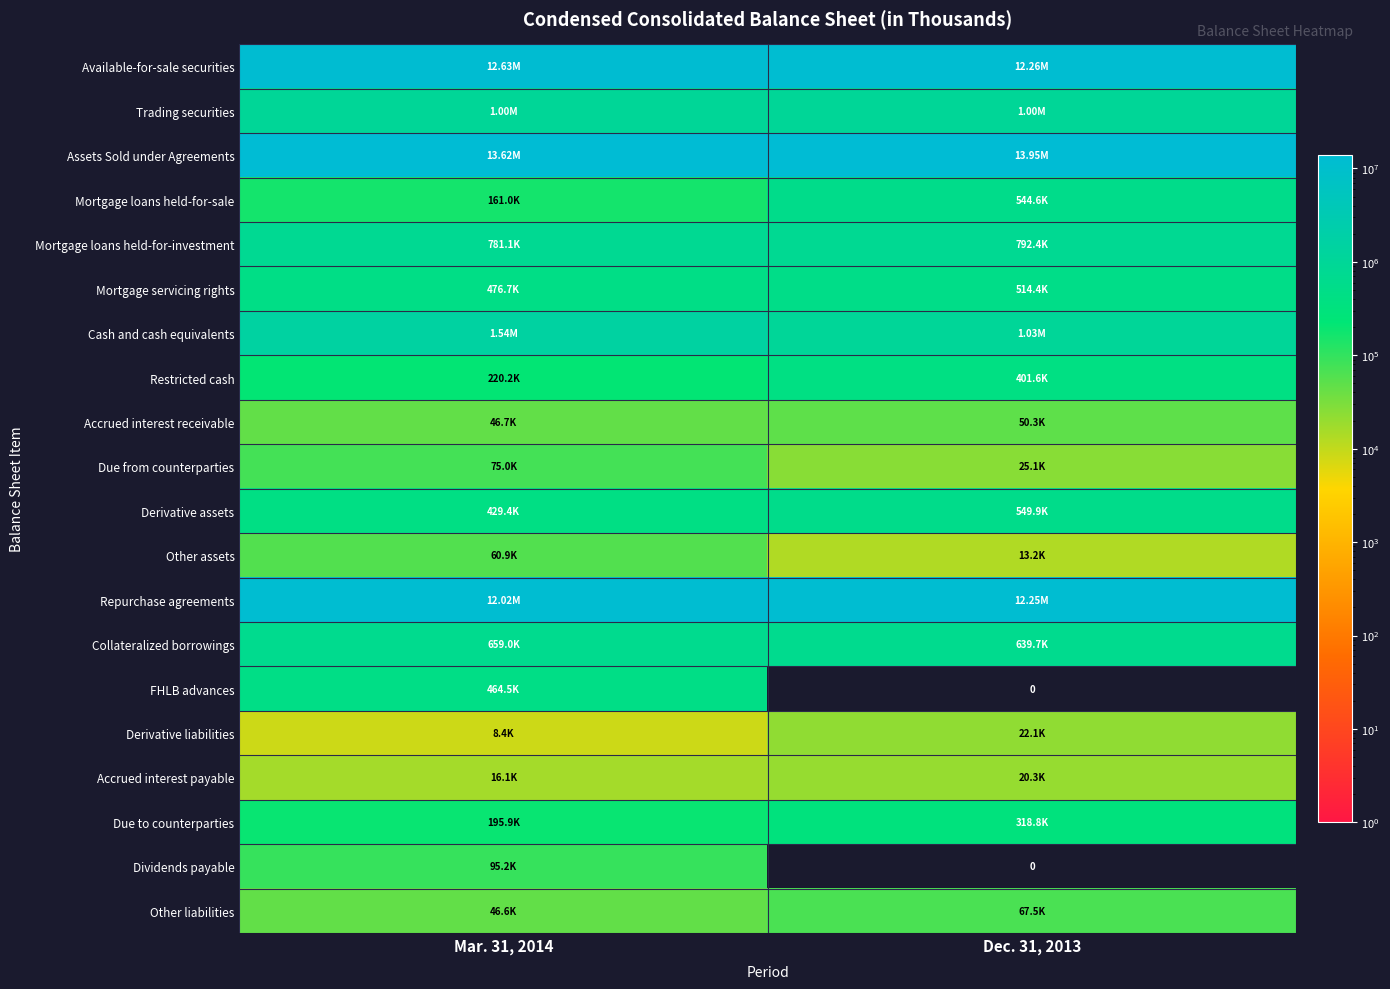

How many series are shown in this chart?

20